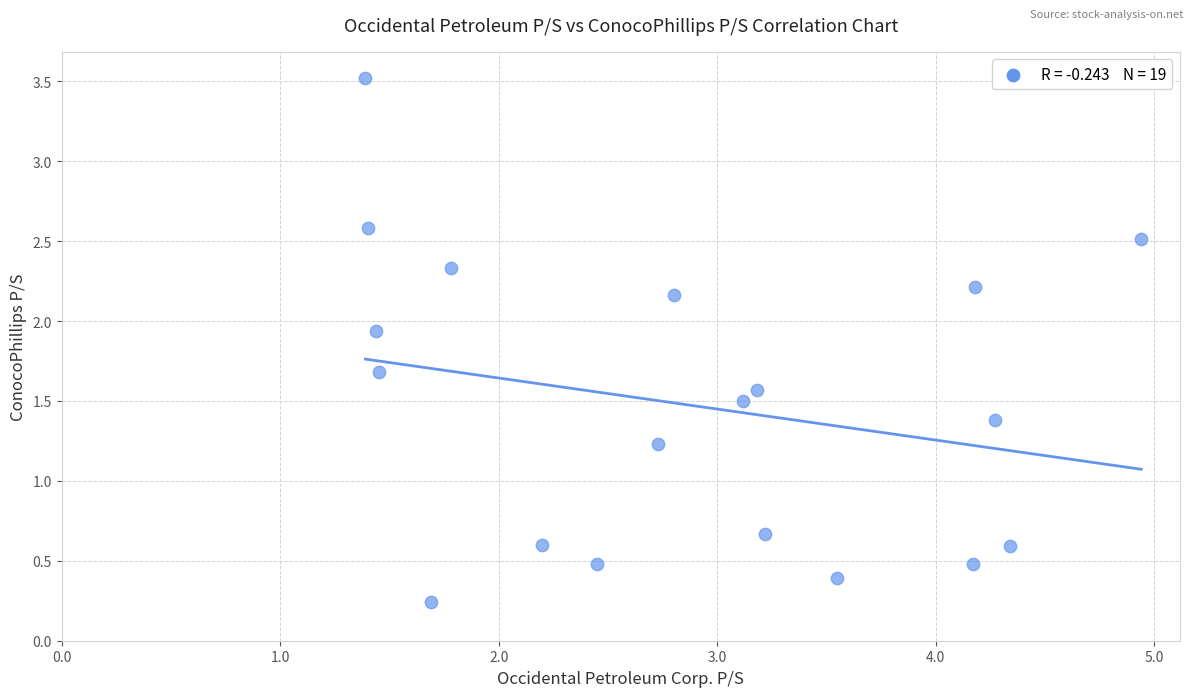

What is the range of X values (max minus min)?

3.6